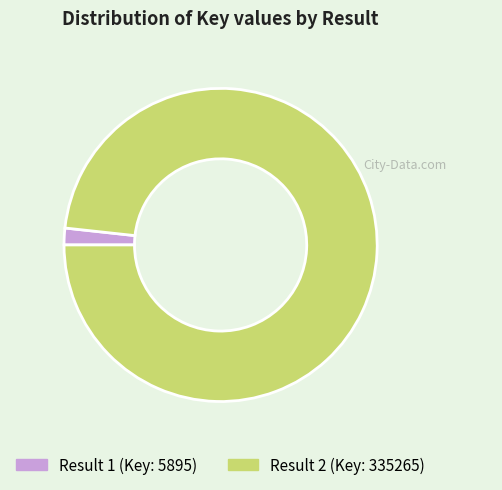

Is there a majority slice in this chart?

Yes